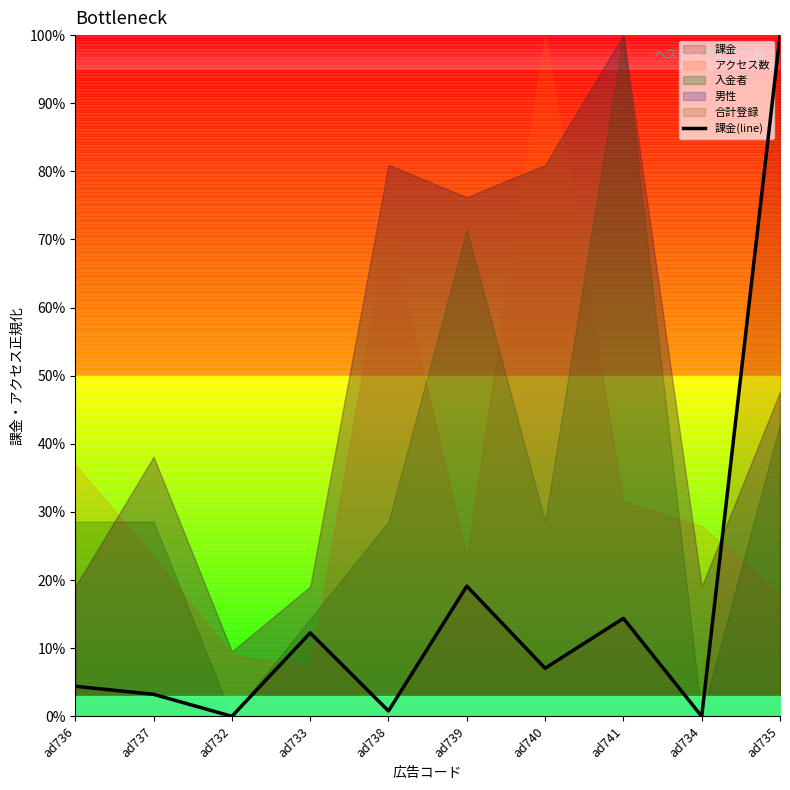

Rank the categories by value from highest to lowest.

ad735, ad739, ad741, ad733, ad740, ad736, ad737, ad738, ad732, ad734